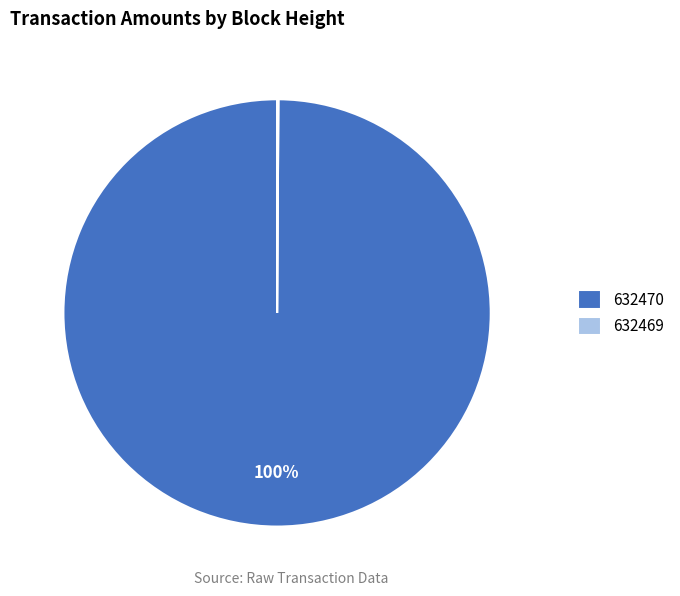

What is the largest slice in the pie chart?

632470